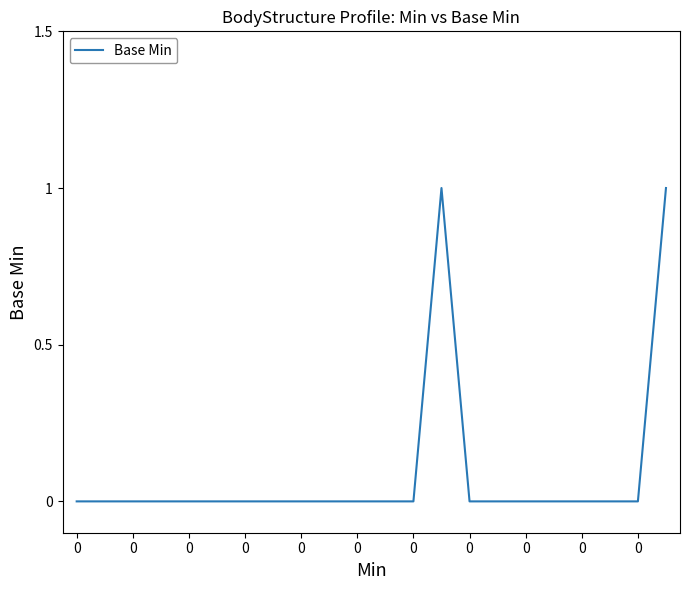

How many lines are shown in the chart?

1